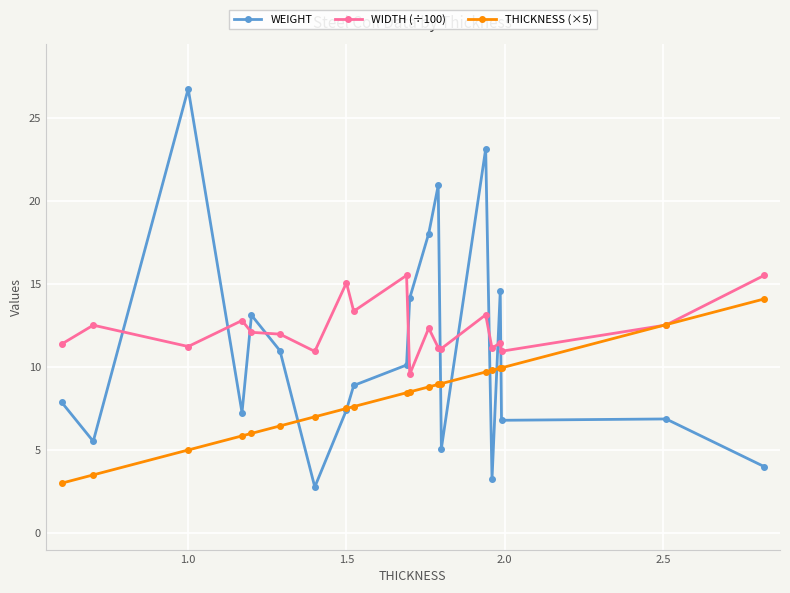

Which series has the largest total across all categories?

WIDTH (÷100)